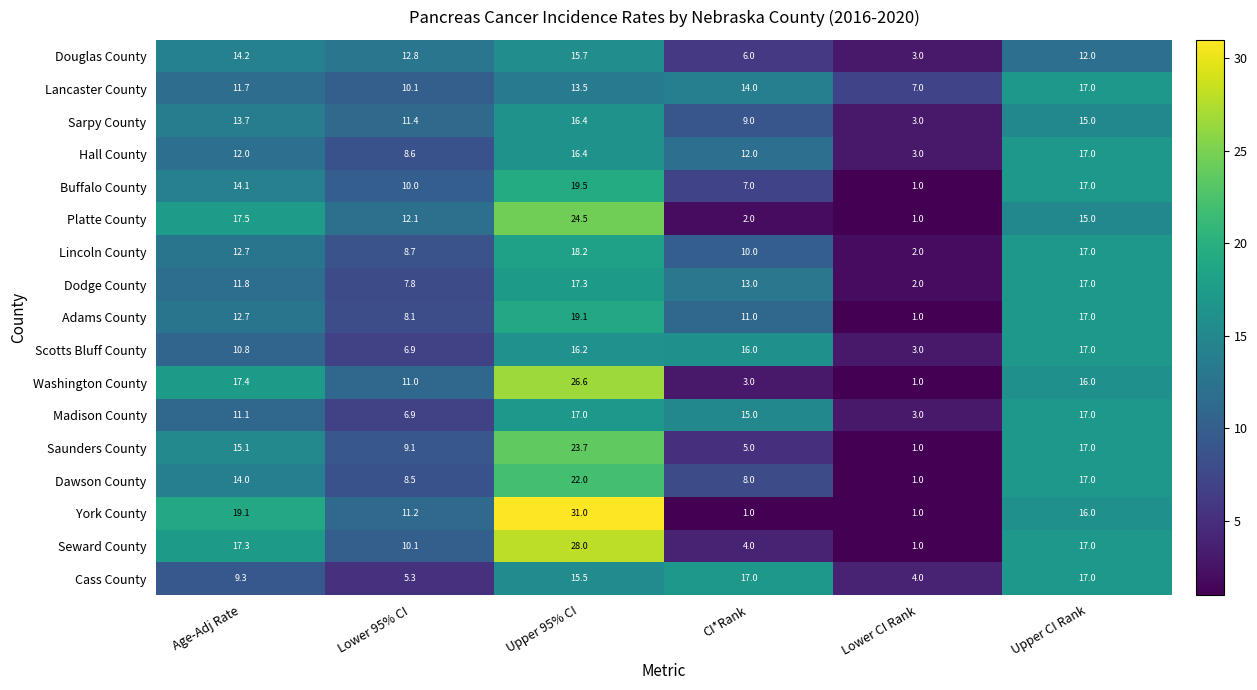

Which series changed the most between Age-Adj Rate and Upper CI Rank?

Cass County